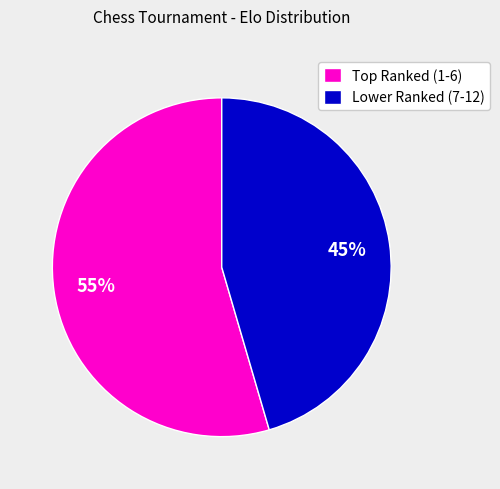

Which category has the biggest portion of the pie?

Top Ranked (1-6)